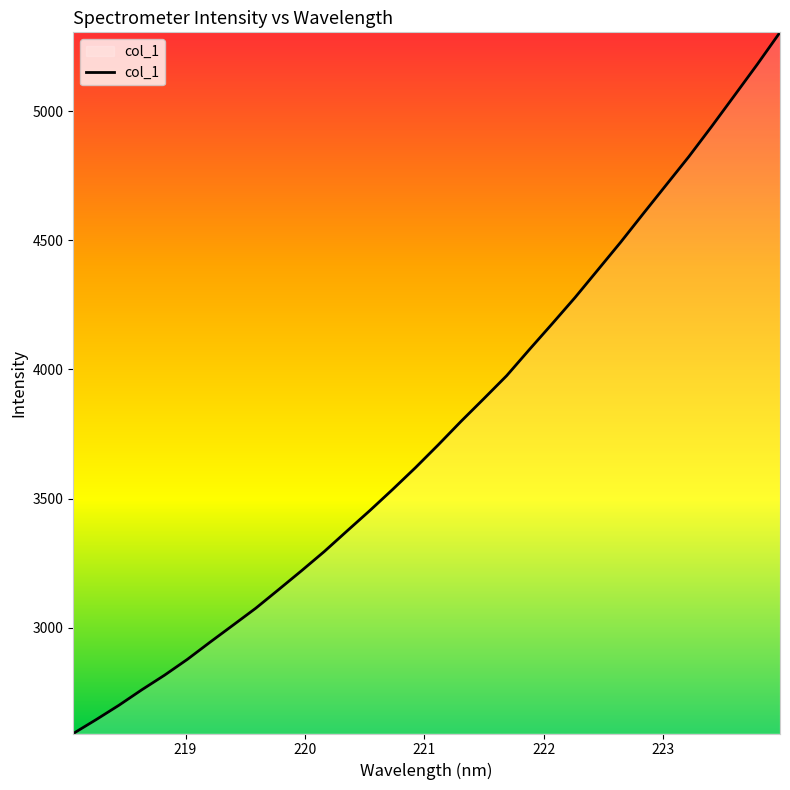

What is the minimum value shown in the chart?

2590.8